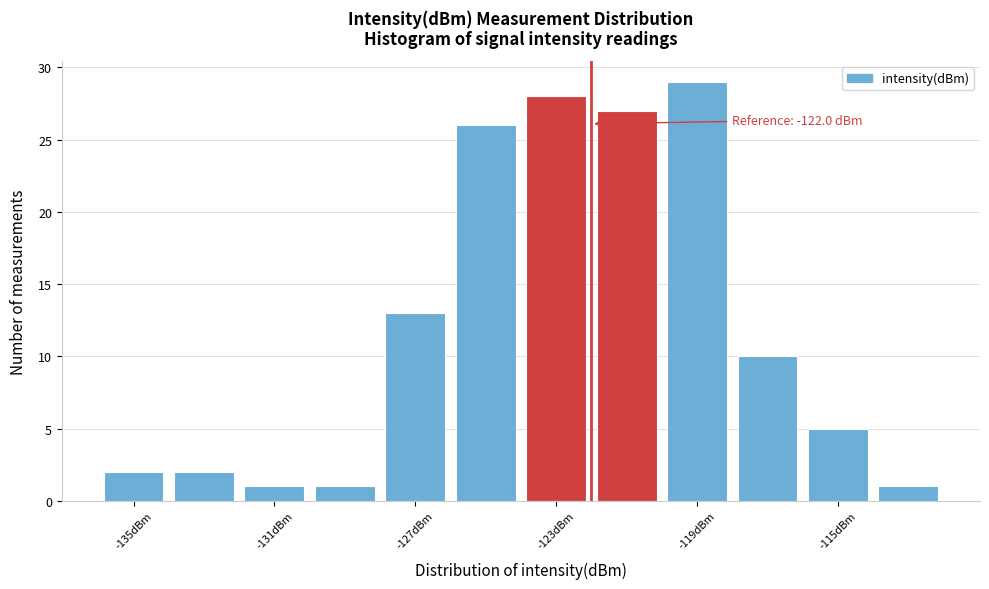

Which range on the x-axis has the tallest bar?

-120 to -118